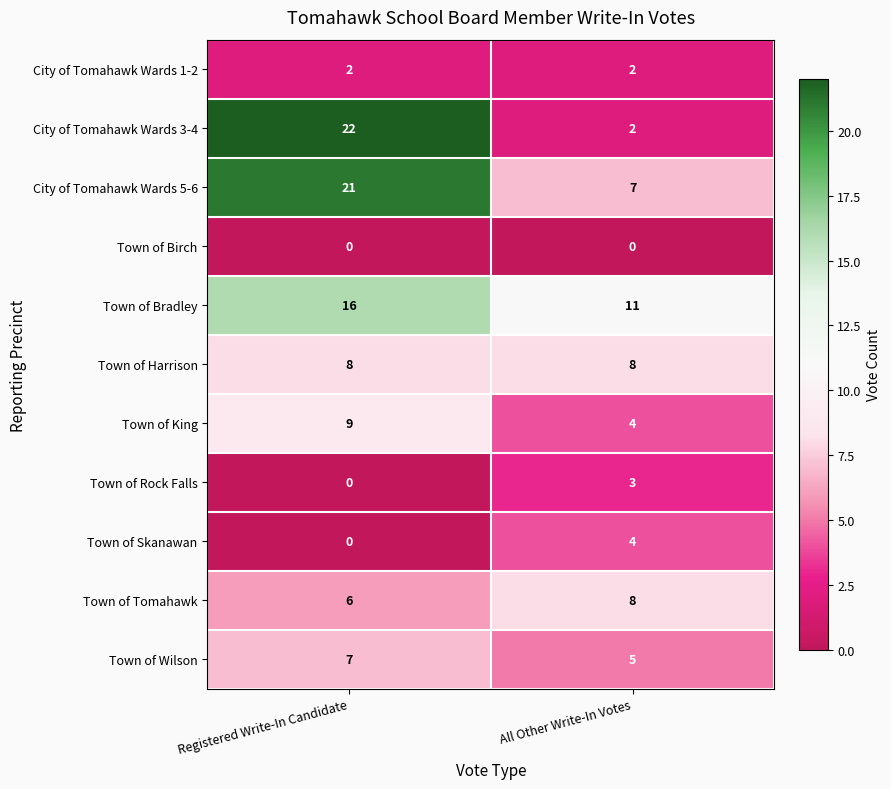

Reading right to left, transcribe all the data shown in this chart.

City of Tomahawk Wards 1-2: All Other Write-In Votes=2	Registered Write-In Candidate=2
City of Tomahawk Wards 3-4: All Other Write-In Votes=2	Registered Write-In Candidate=22
City of Tomahawk Wards 5-6: All Other Write-In Votes=7	Registered Write-In Candidate=21
Town of Birch: All Other Write-In Votes=0	Registered Write-In Candidate=0
Town of Bradley: All Other Write-In Votes=11	Registered Write-In Candidate=16
Town of Harrison: All Other Write-In Votes=8	Registered Write-In Candidate=8
Town of King: All Other Write-In Votes=4	Registered Write-In Candidate=9
Town of Rock Falls: All Other Write-In Votes=3	Registered Write-In Candidate=0
Town of Skanawan: All Other Write-In Votes=4	Registered Write-In Candidate=0
Town of Tomahawk: All Other Write-In Votes=8	Registered Write-In Candidate=6
Town of Wilson: All Other Write-In Votes=5	Registered Write-In Candidate=7